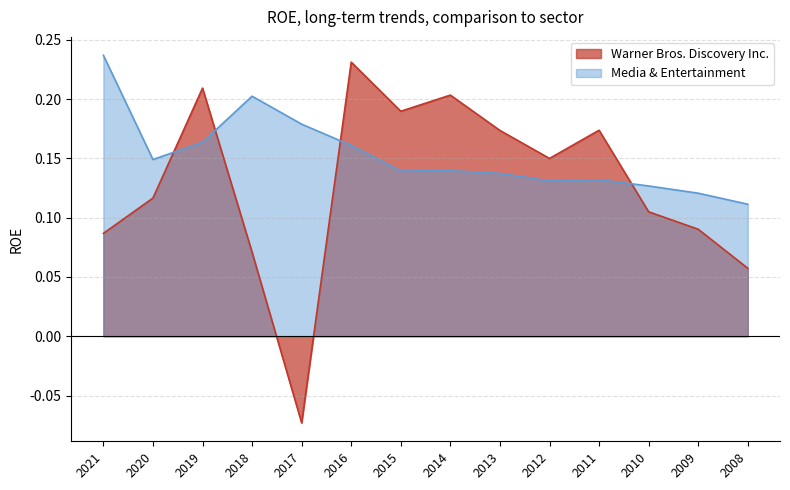

At which category does Warner Bros. Discovery Inc. reach its first local valley?

2017